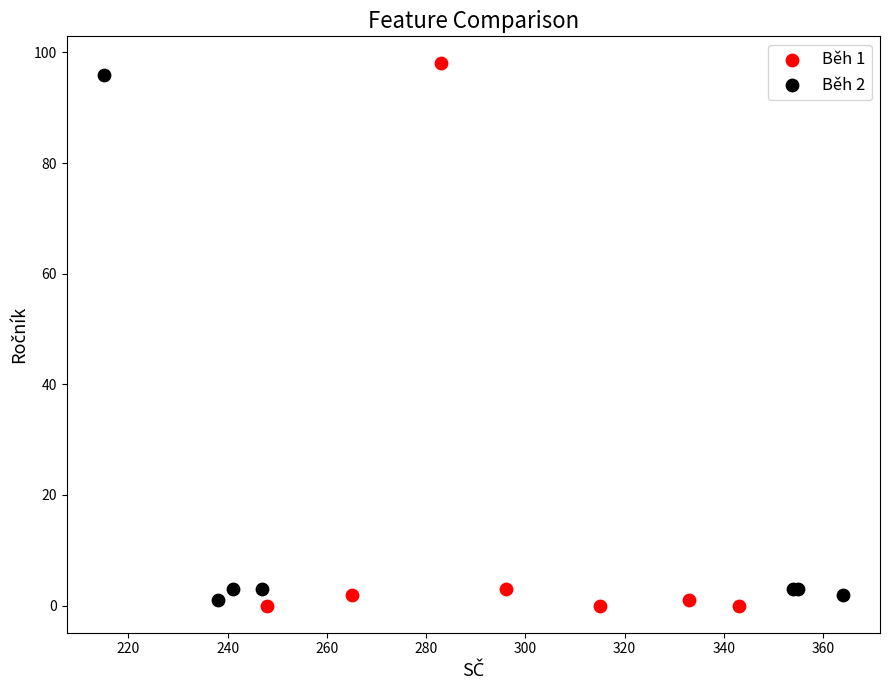

Which series has the widest spread of Y values?

Běh 1